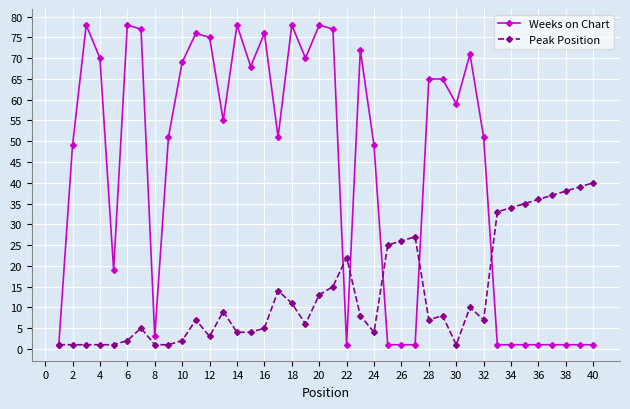

At how many categories does at least one series exceed 64?

18